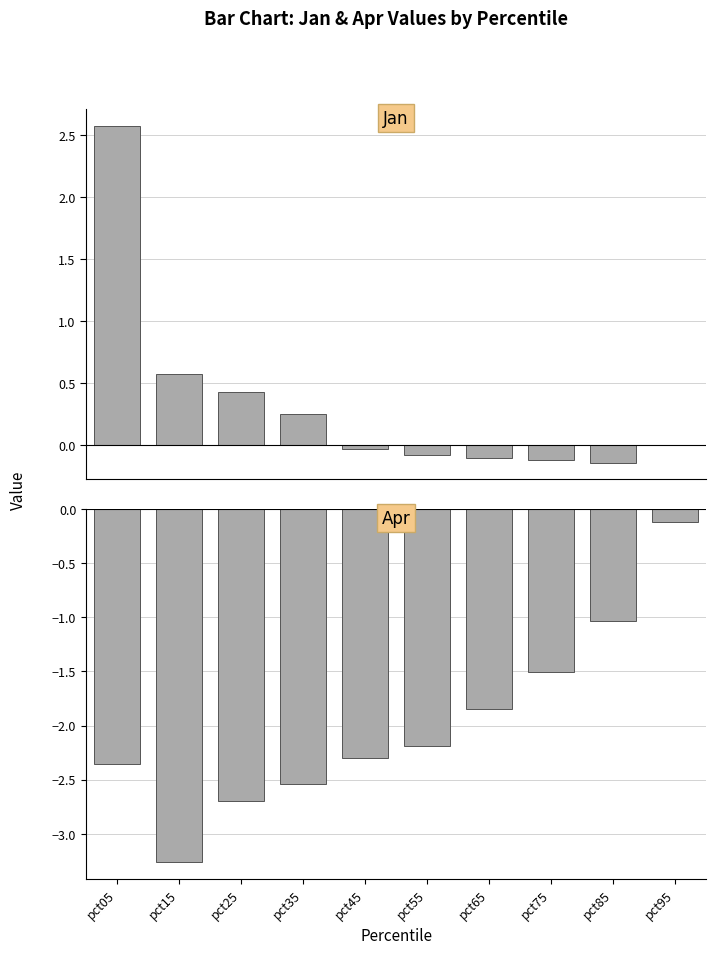

Rank the series by their maximum value, from lowest to highest.

Apr, Jan